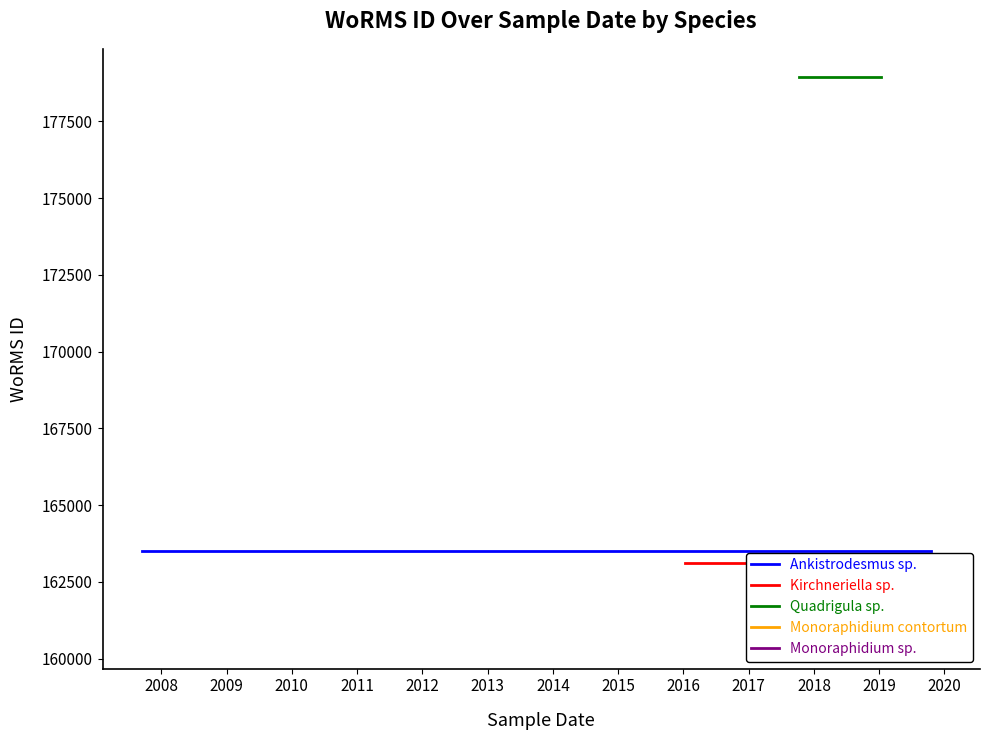

What is the sum of all Kirchneriella sp. values?

489324